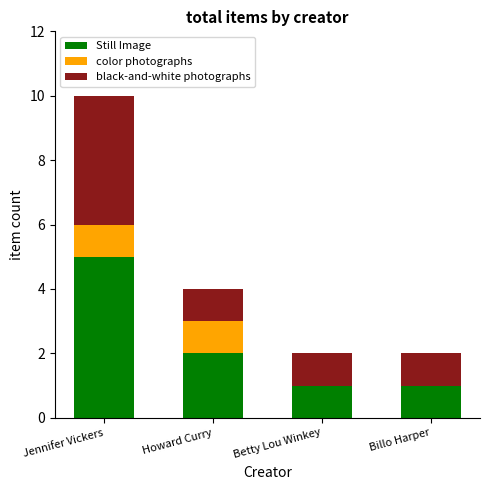

Reading left to right, what are the values for Still Image?

Jennifer Vickers=5	Howard Curry=2	Betty Lou Winkey=1	Billo Harper=1